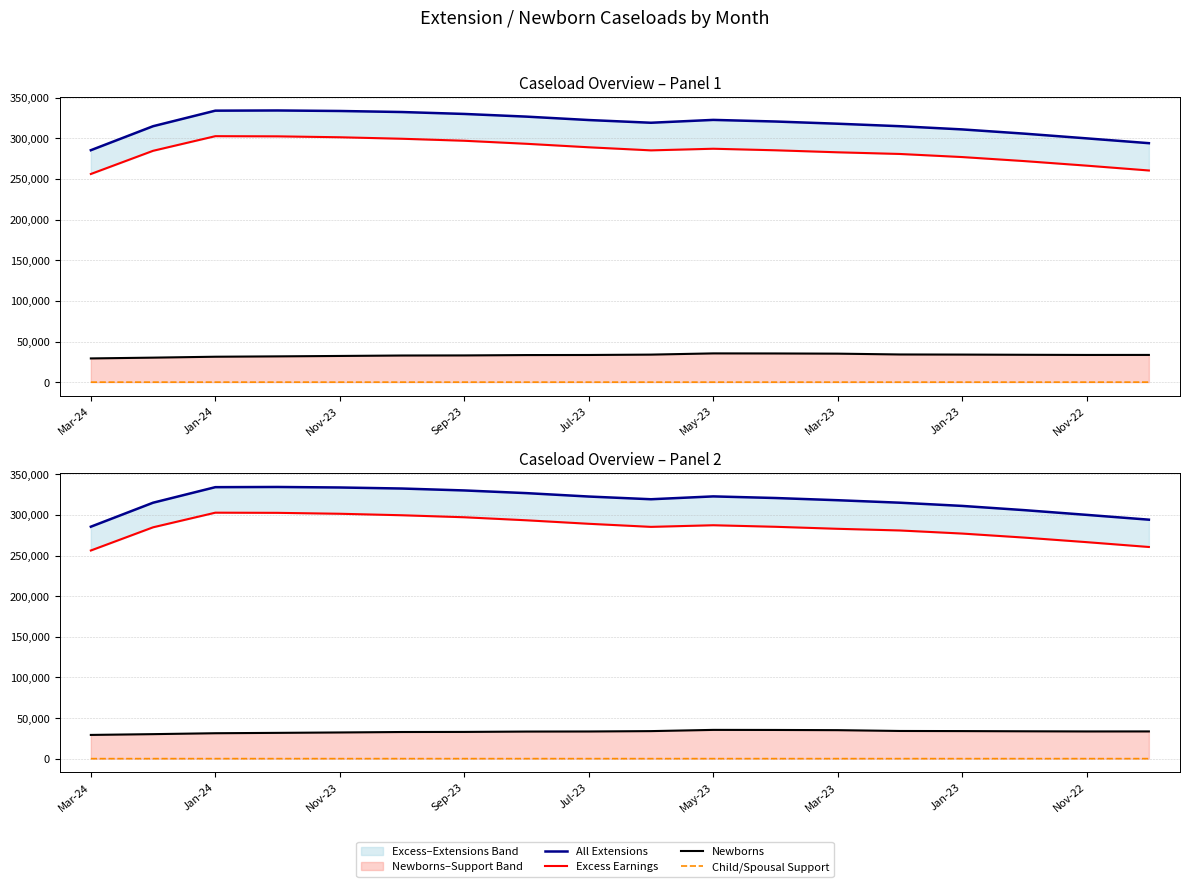

True or false: Newborns and Excess Earnings cross at least once.

False